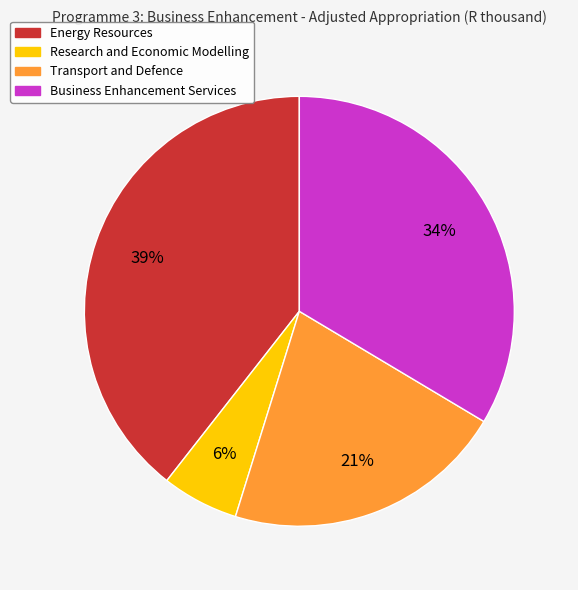

What is the smallest slice in the pie chart?

Research and Economic Modelling